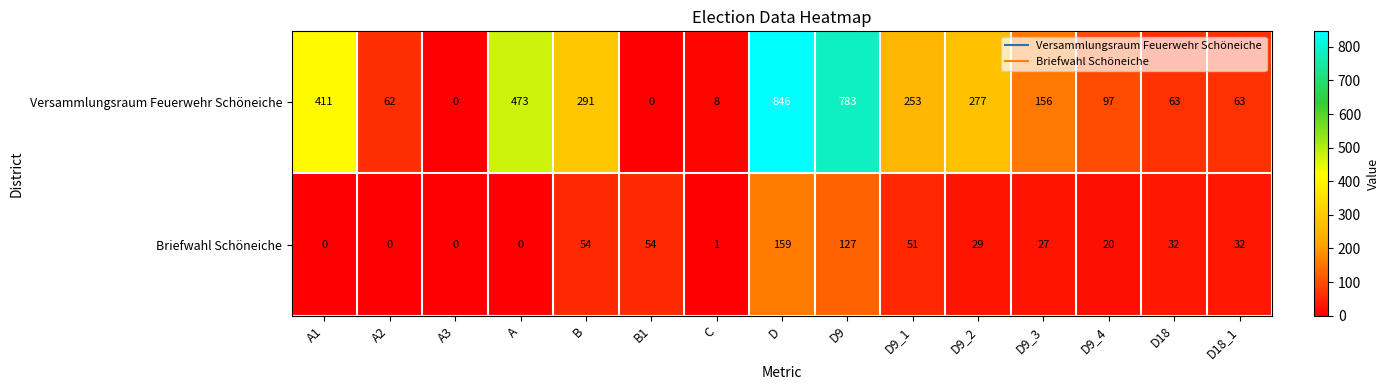

Reading left to right, extract all data points from this chart.

Versammlungsraum Feuerwehr Schöneiche: 411	62	0	473	291	0	8	846	783	253	277	156	97	63	63
Briefwahl Schöneiche: 0	0	0	0	54	54	1	159	127	51	29	27	20	32	32